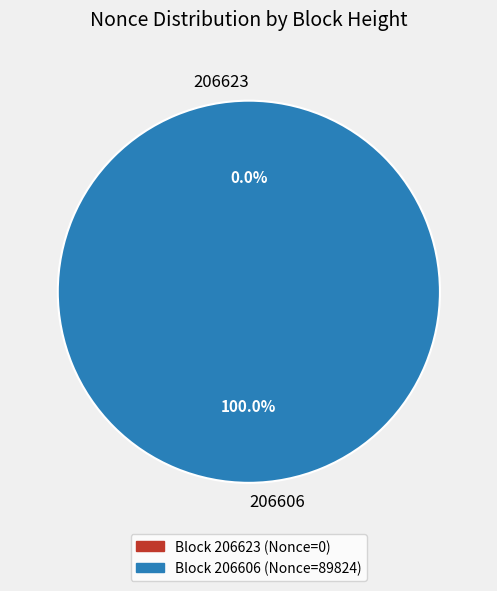

Rank the categories by value from lowest to highest.

206623, 206606